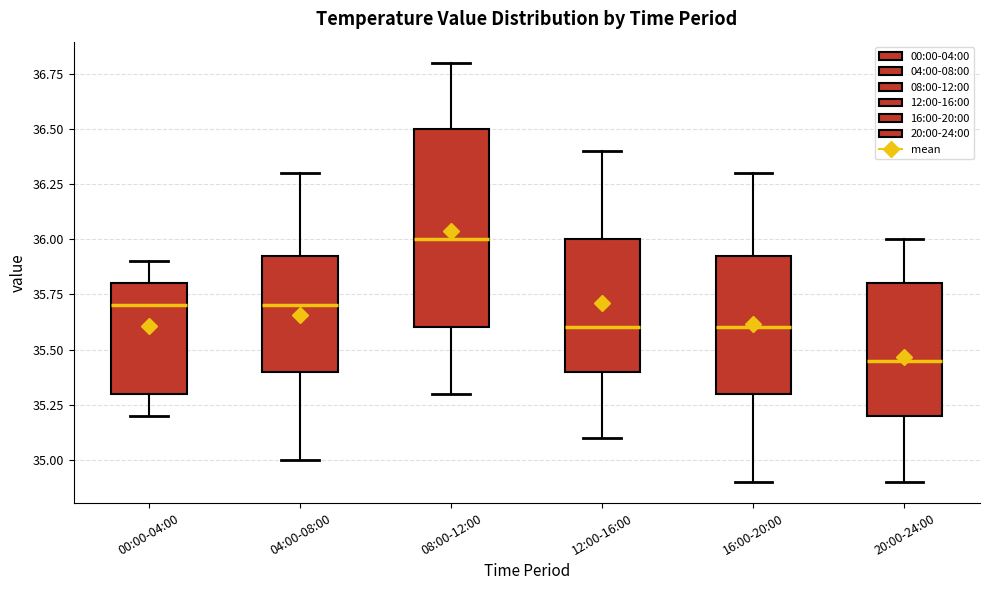

Which box's median line is the lowest?

20:00-24:00